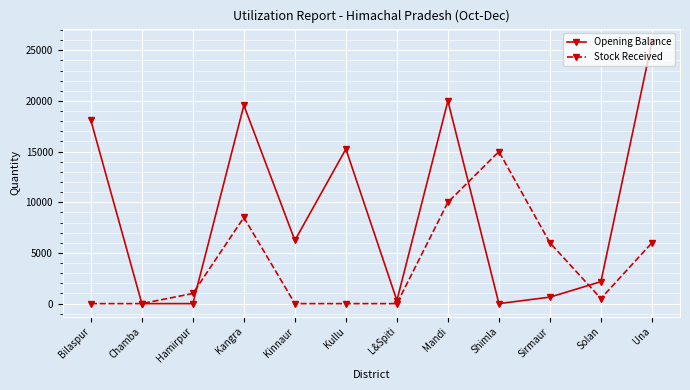

Is this an area chart (filled region under the line)?

No